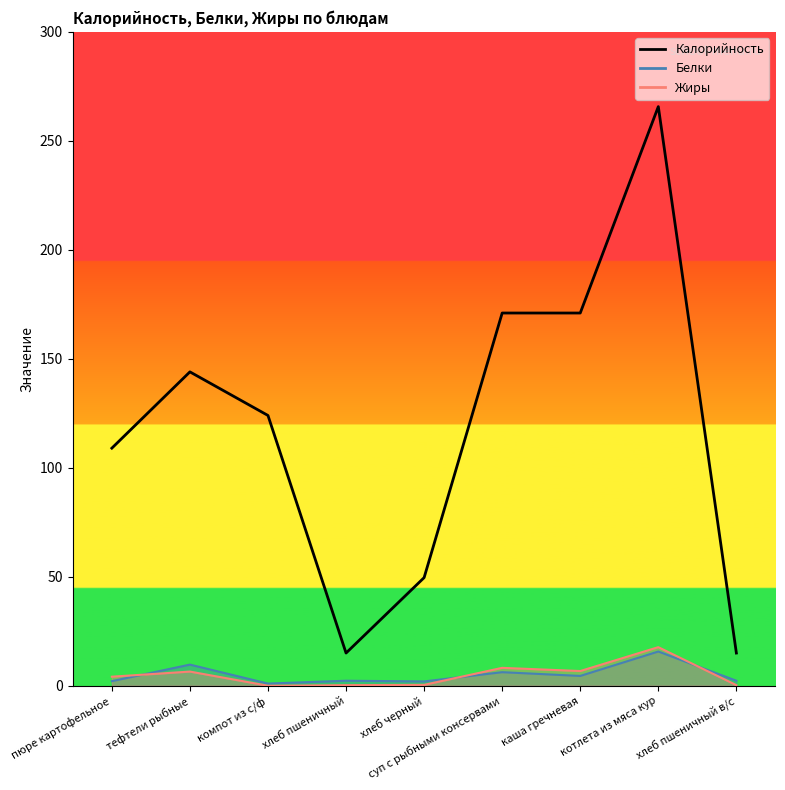

What is the label of the 7th point from the left?

каша гречневая